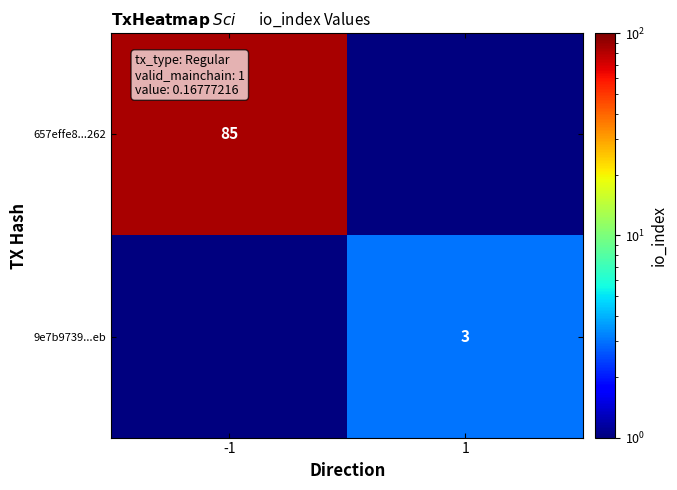

Count the number of categories in the chart.

2